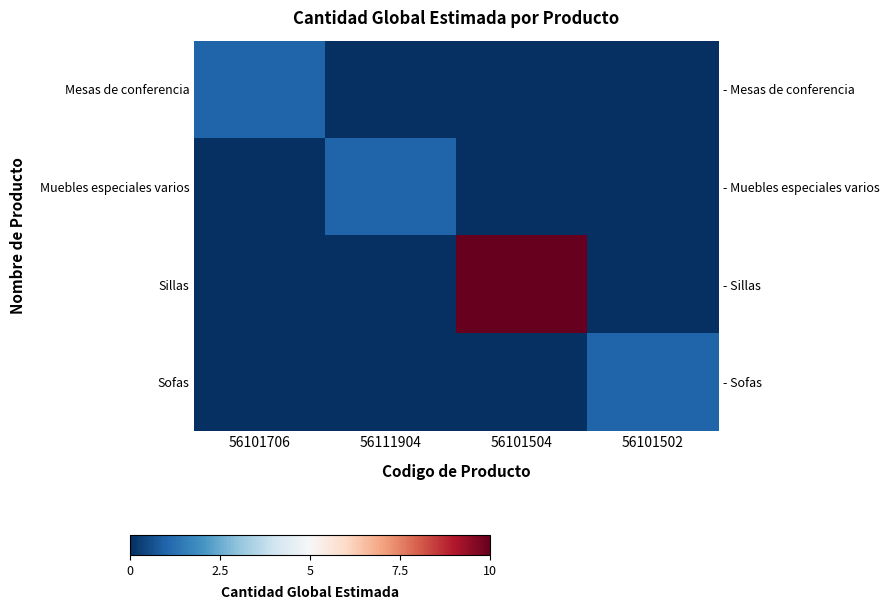

True or false: Muebles especiales varios has a value of 0 at 56101706.

False